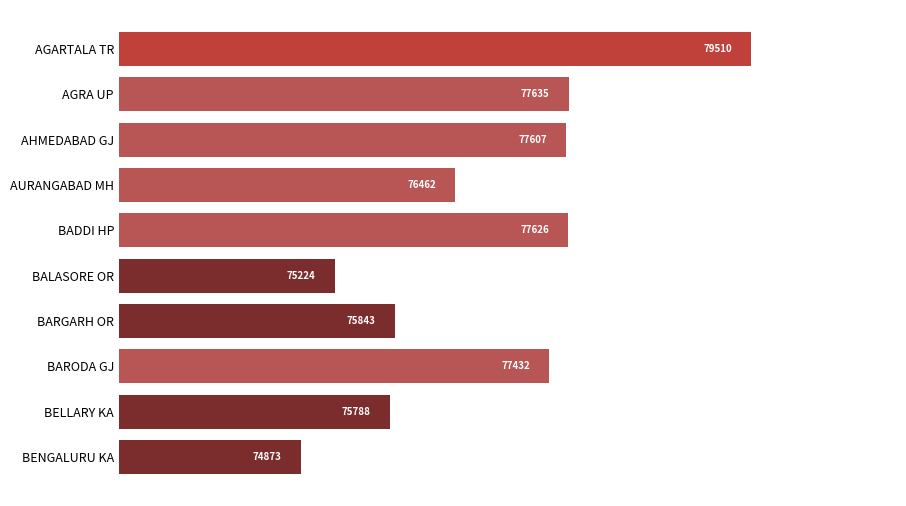

What position from the top is AHMEDABAD GJ?

3